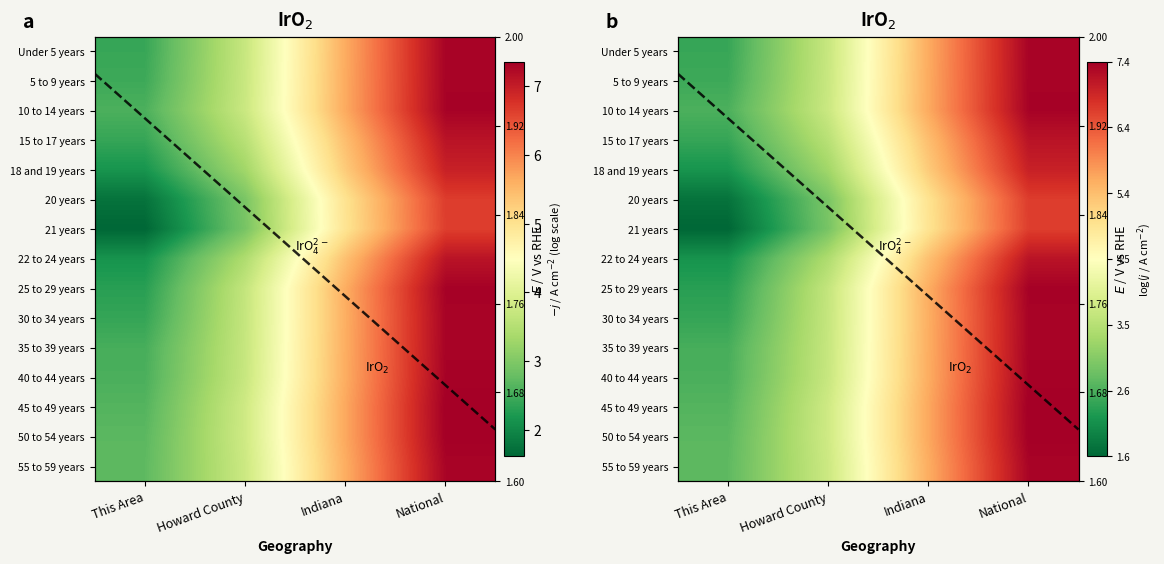

What is the approximate value of 25 to 29 years at Howard County?

3.7